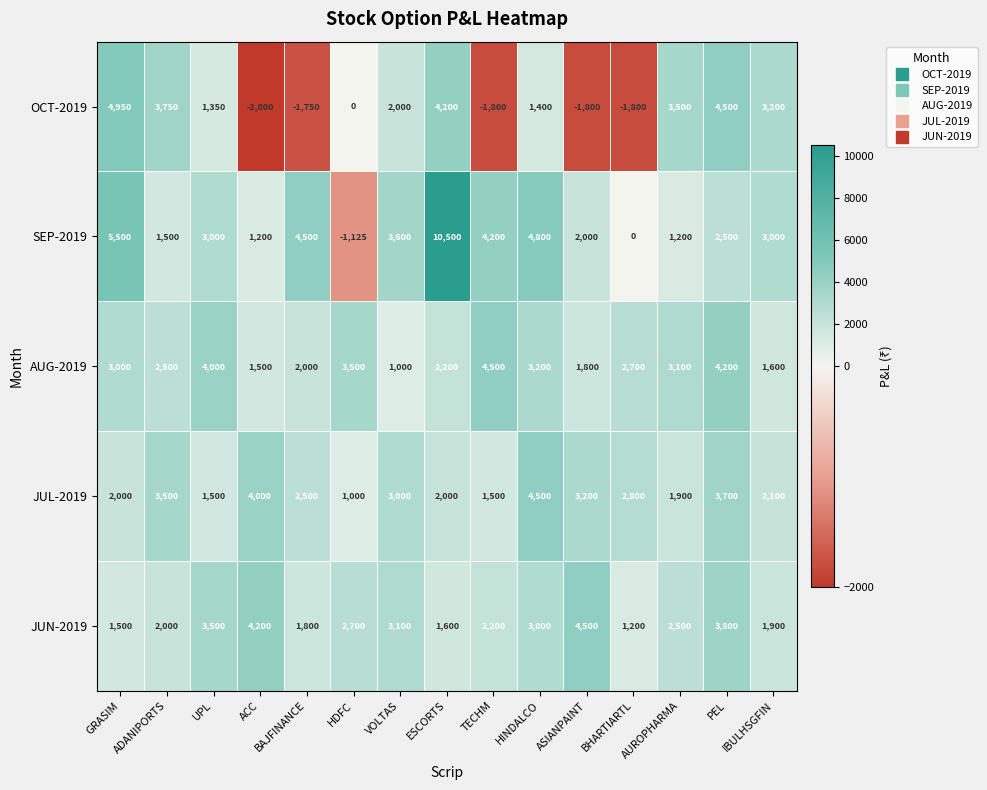

Which series has the largest total across all categories?

SEP-2019